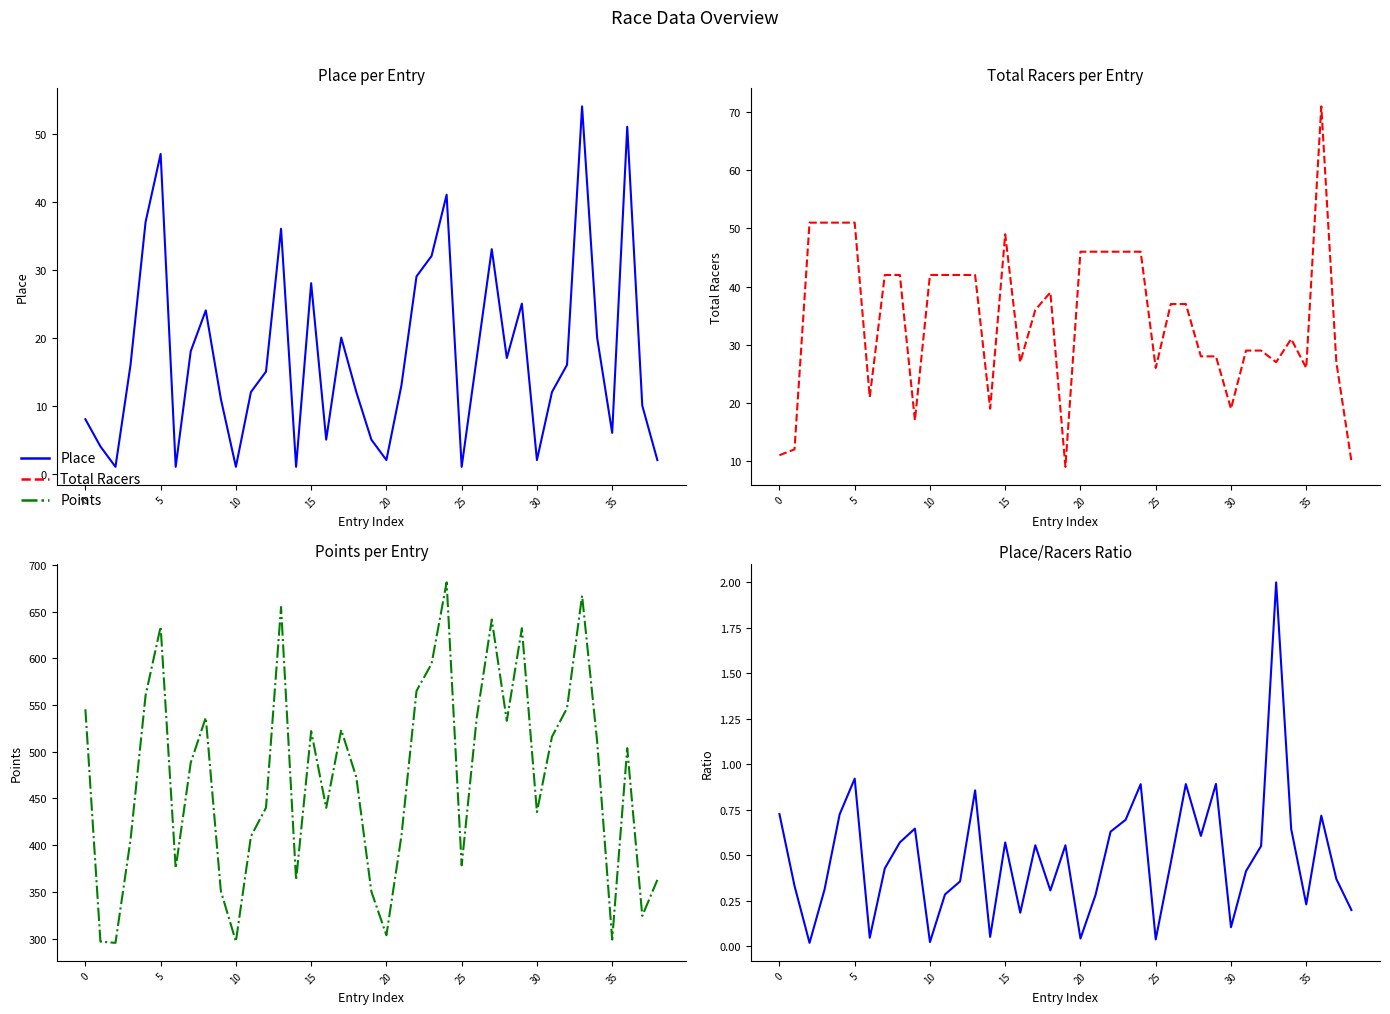

Does the chart display data point markers on the line(s)?

No